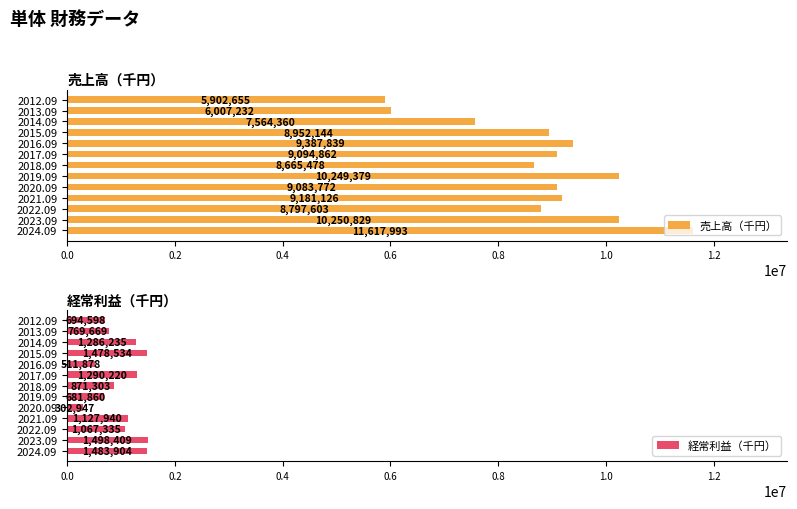

Count the number of categories in the chart.

13